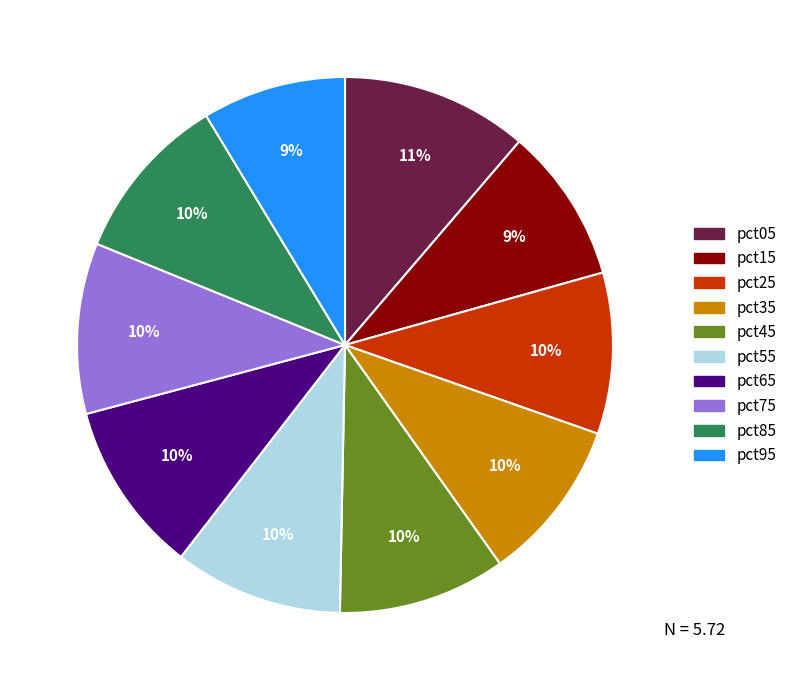

To the nearest percent, what is the average slice percentage?

10%